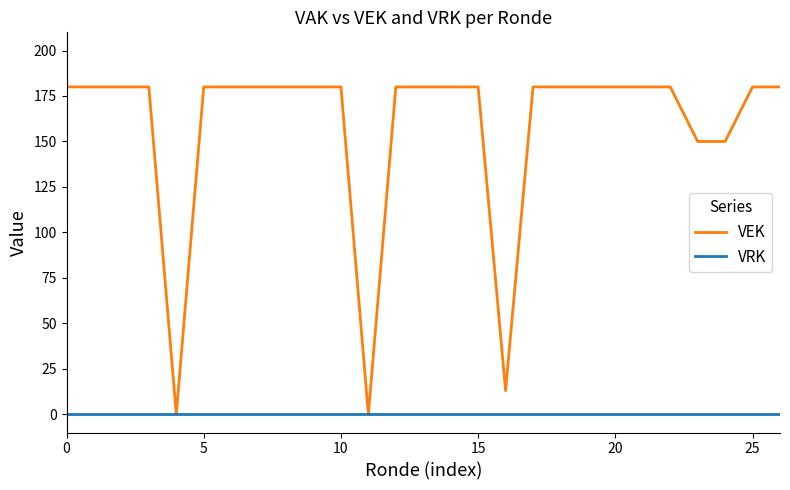

List the series in order of their overall mean, highest first.

VEK, VRK